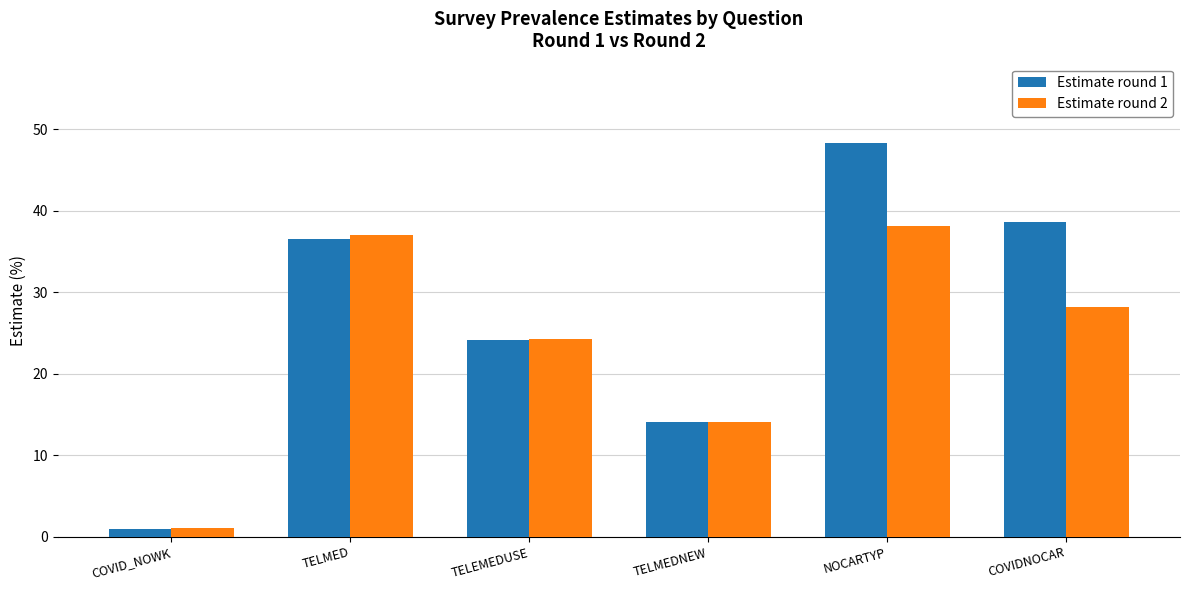

What is the label of the 6th bar from the left?

COVIDNOCAR